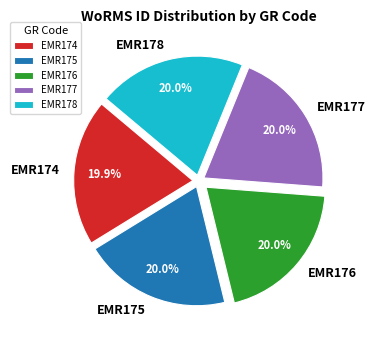

What is the total percentage of EMR177 and EMR176?

40.0%